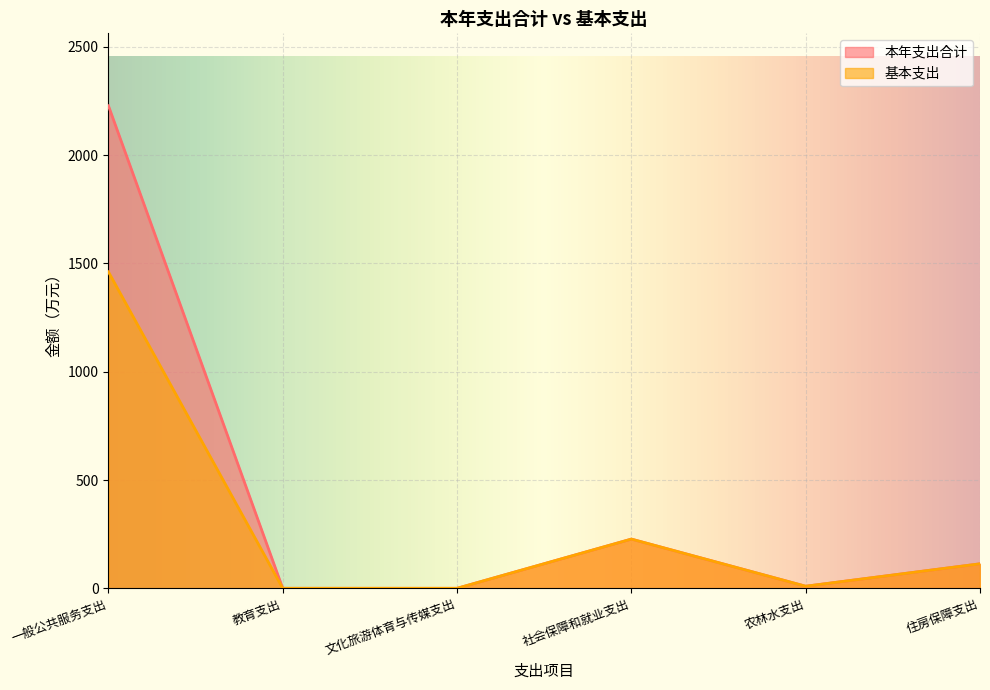

Reading left to right, transcribe all the data shown in this chart.

本年支出合计: 2227.9	0.8	0.8	227.9	10.4	113.9
基本支出: 1461.5	0.8	0.8	227.9	10.4	113.9